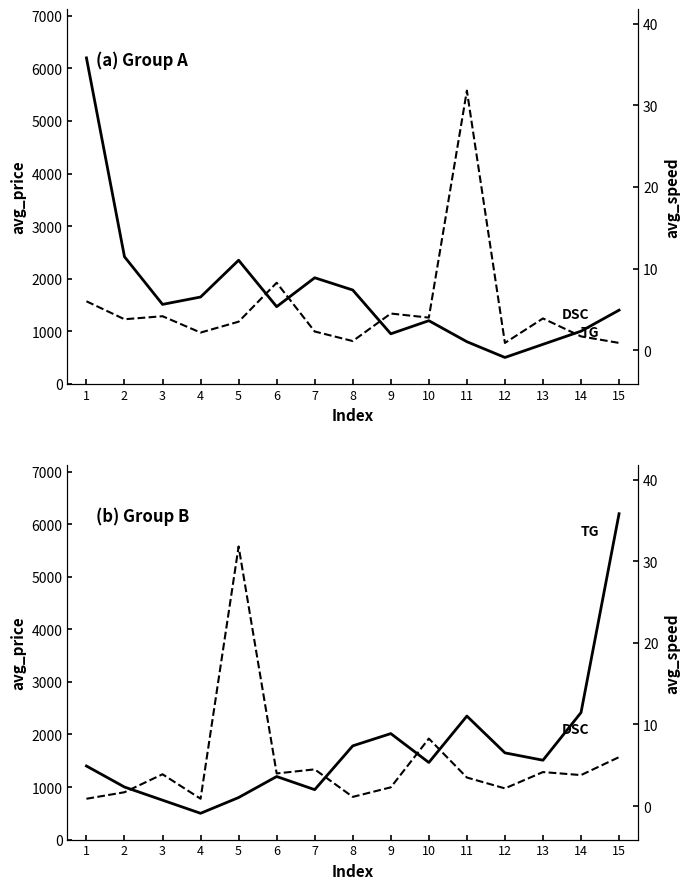

Count the number of categories in the chart.

15